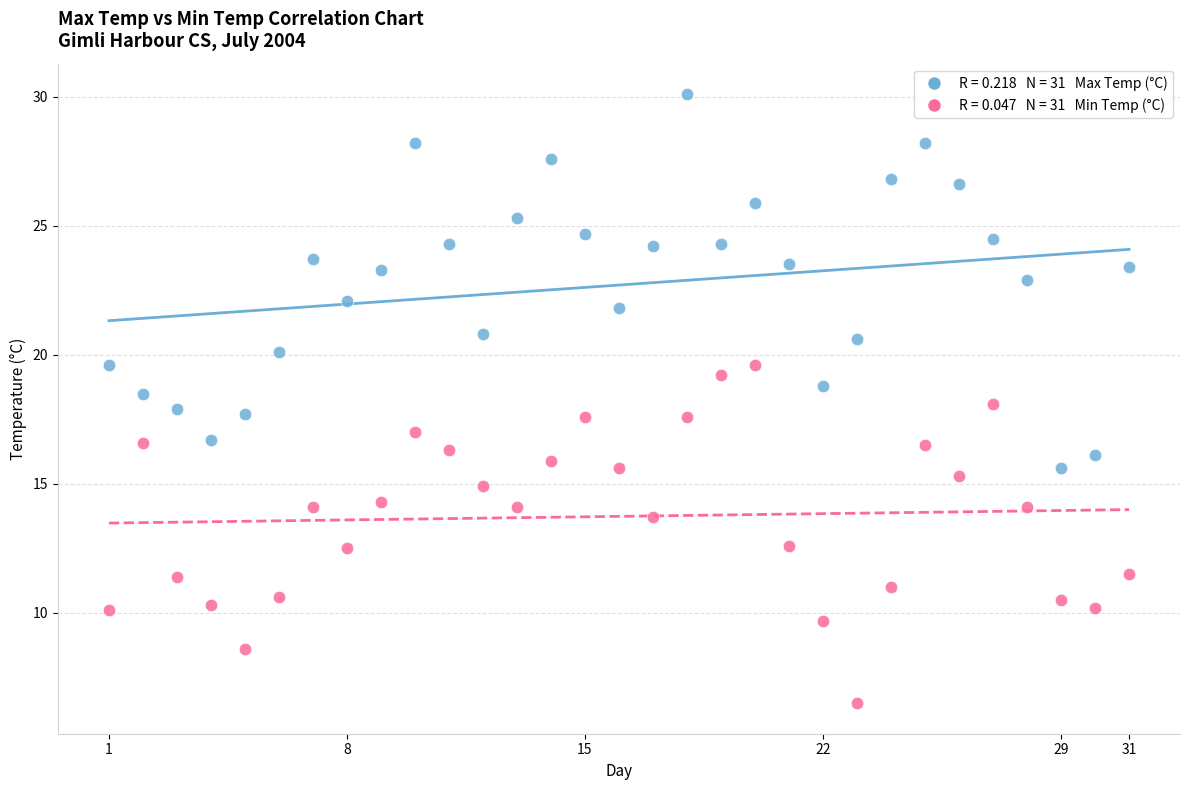

Across all data points, what is the range of X values (max minus min)?

30.0